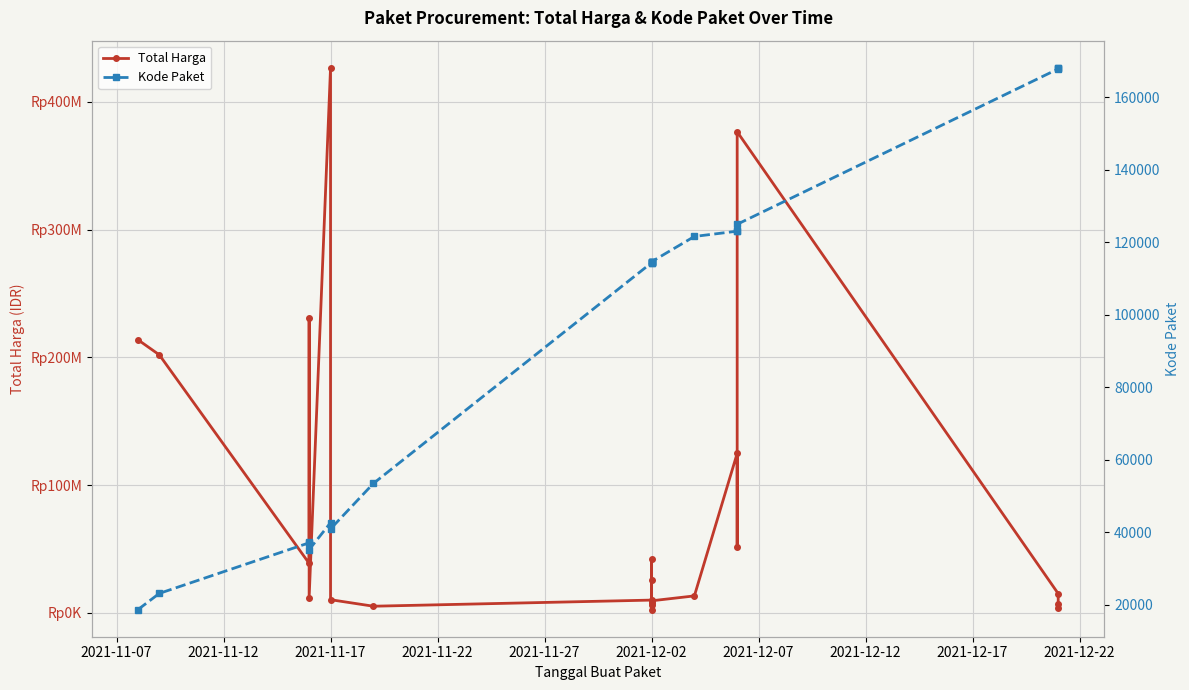

What are all the series names shown in the legend?

Total Harga, Kode Paket